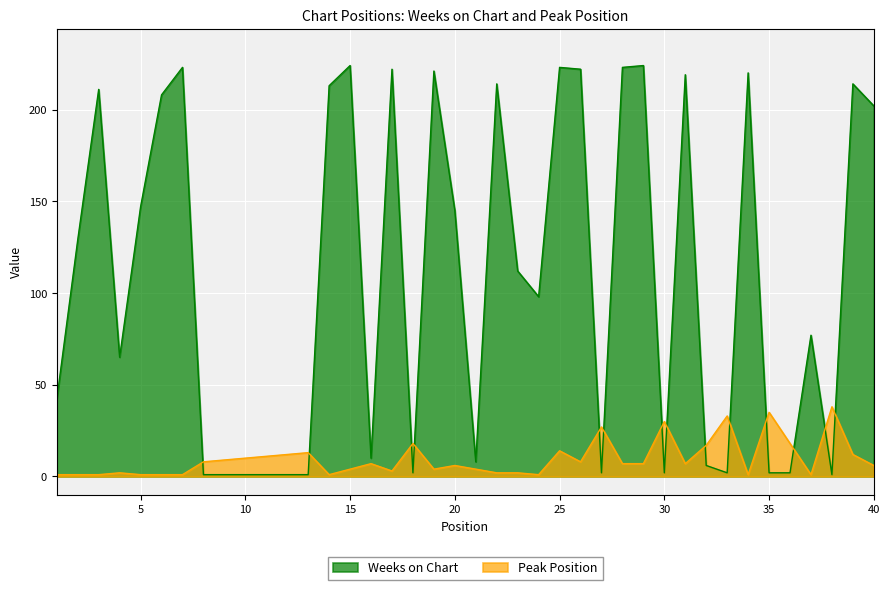

Between 19 and 37, which is larger?

19